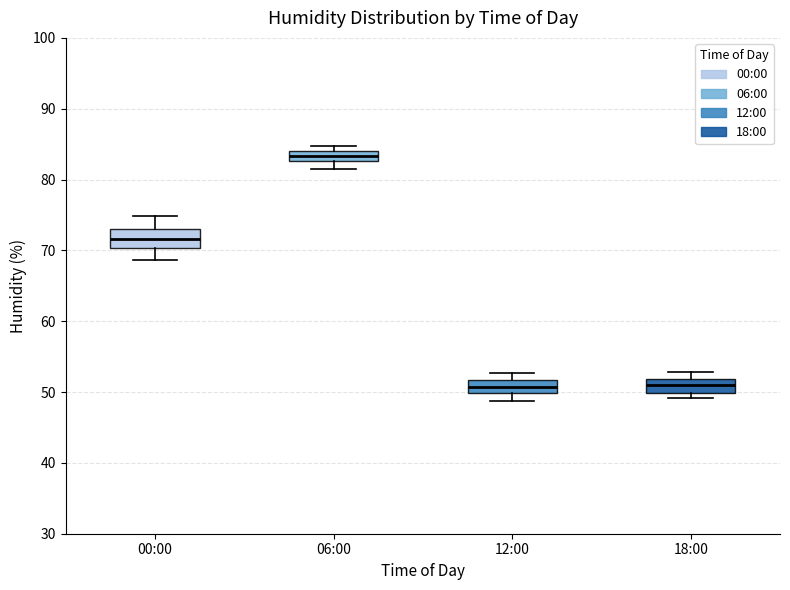

Where does the median line of the box for 00:00 sit on the y-axis? The values are not printed on the chart, so give them approximately, as read against the axis.

72